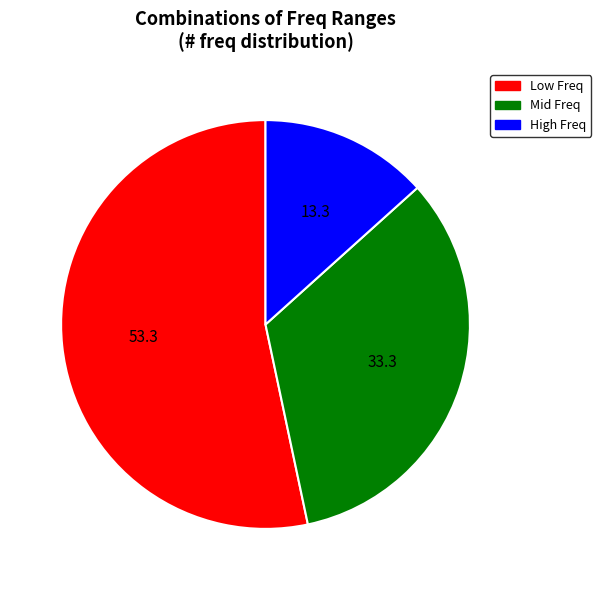

Is there any slice that represents more than half of the pie?

Yes